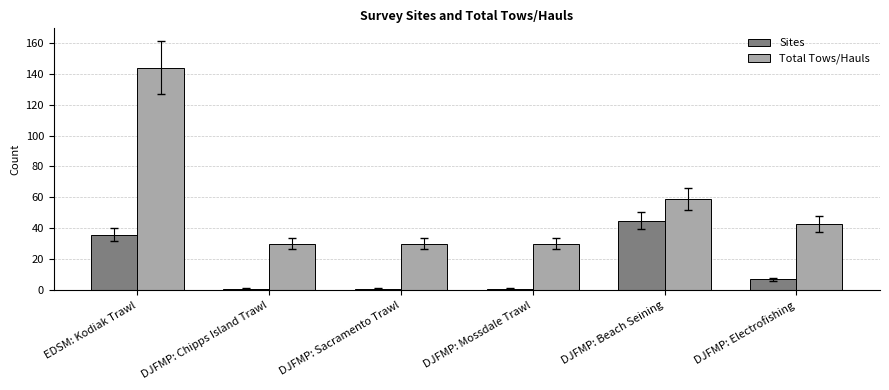

Reading left to right, transcribe all the data shown in this chart.

Sites: EDSM: Kodiak Trawl=36	DJFMP: Chipps Island Trawl=1	DJFMP: Sacramento Trawl=1	DJFMP: Mossdale Trawl=1	DJFMP: Beach Seining=45	DJFMP: Electrofishing=7
Total Tows/Hauls: EDSM: Kodiak Trawl=144	DJFMP: Chipps Island Trawl=30	DJFMP: Sacramento Trawl=30	DJFMP: Mossdale Trawl=30	DJFMP: Beach Seining=59	DJFMP: Electrofishing=43